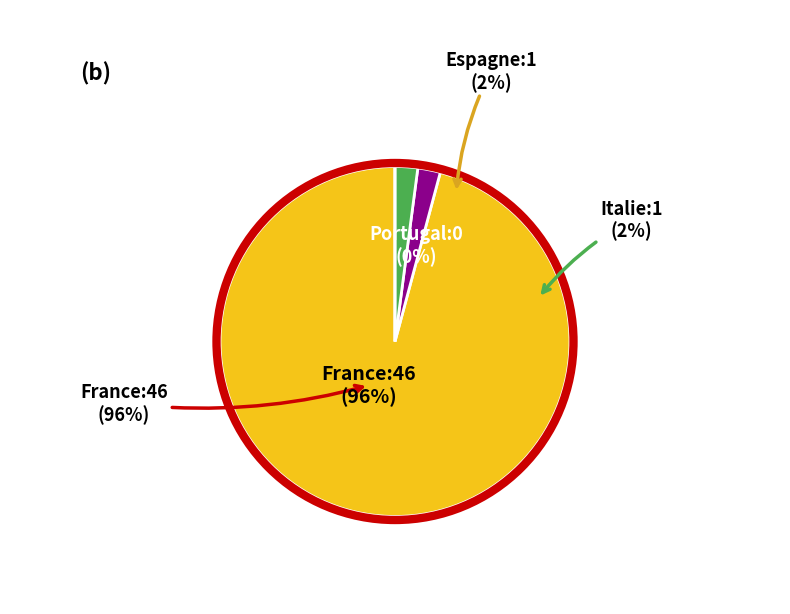

Rank the categories by value from lowest to highest.

Portugal, Espagne, Italie, France